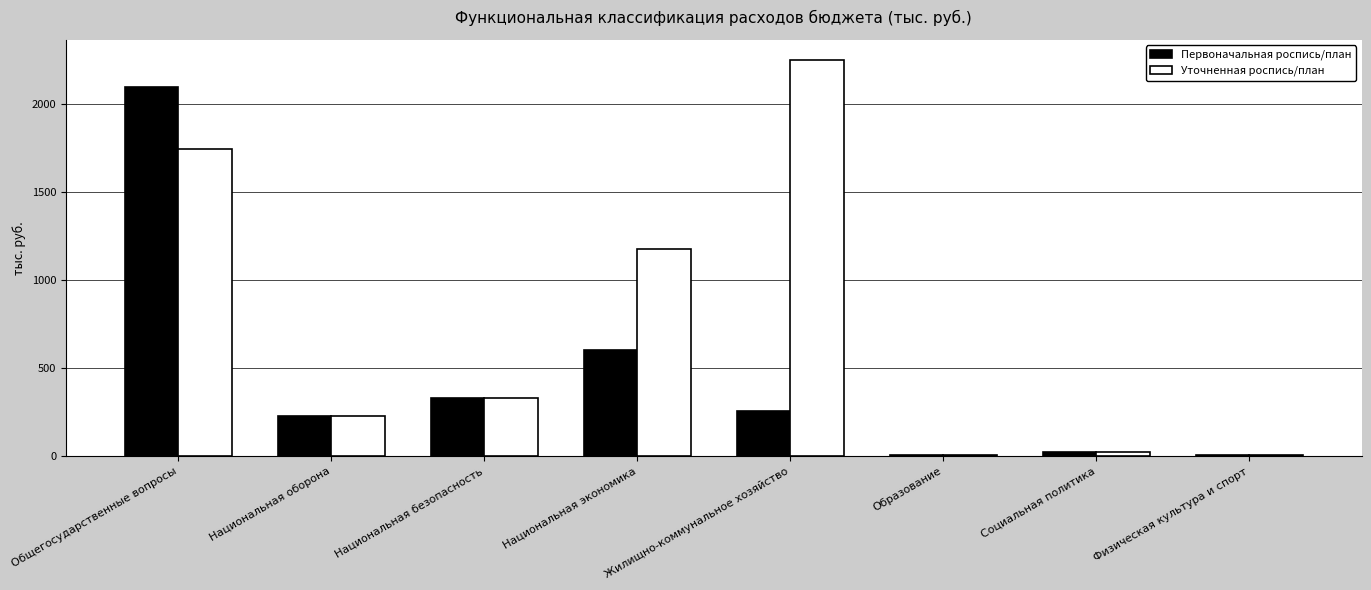

Read the Уточненная роспись/план value at Жилищно-коммунальное хозяйство.

2254.7